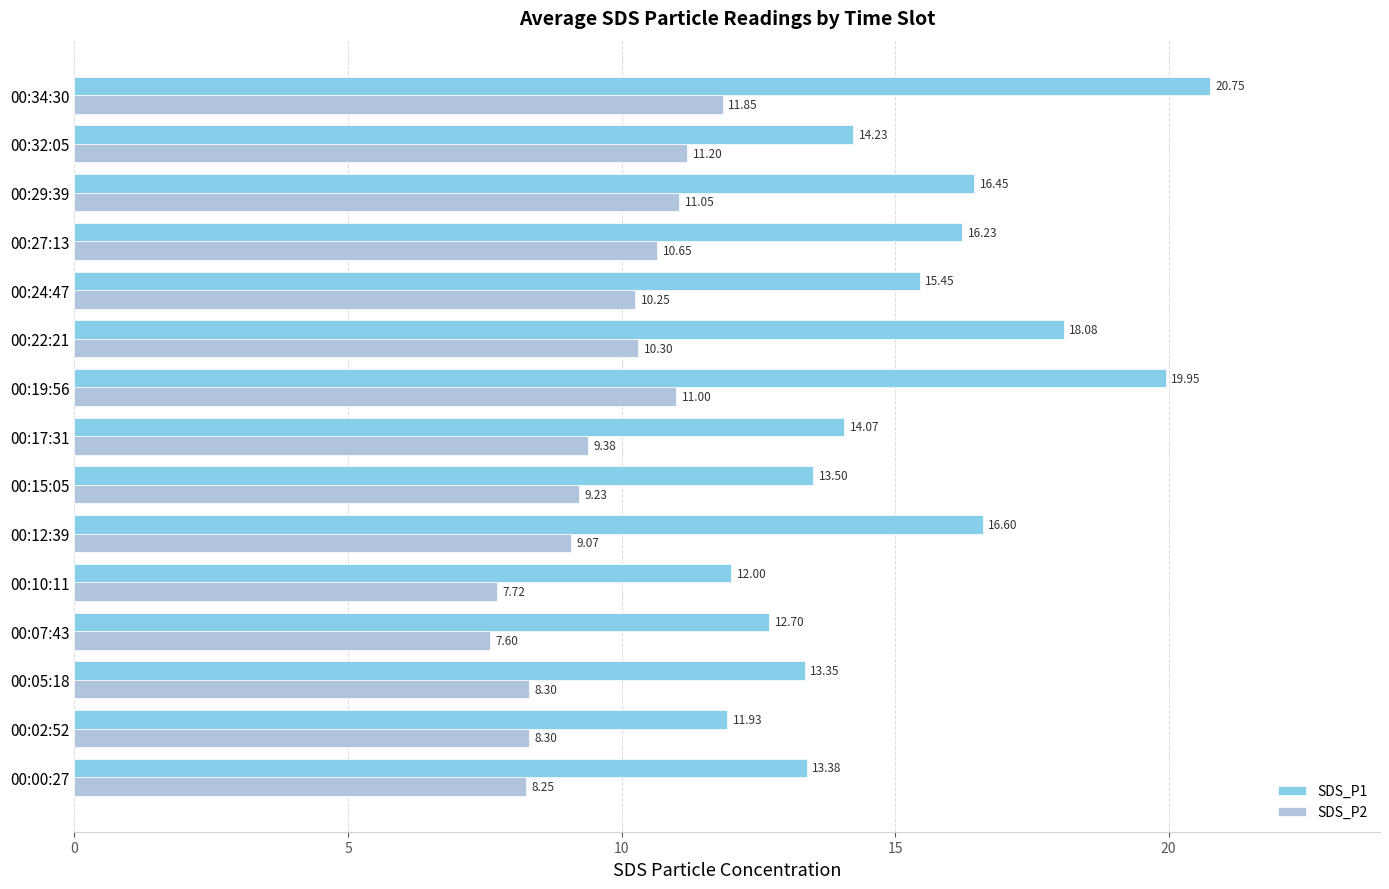

Rank the series at 00:22:21 from highest to lowest value.

SDS_P1, SDS_P2